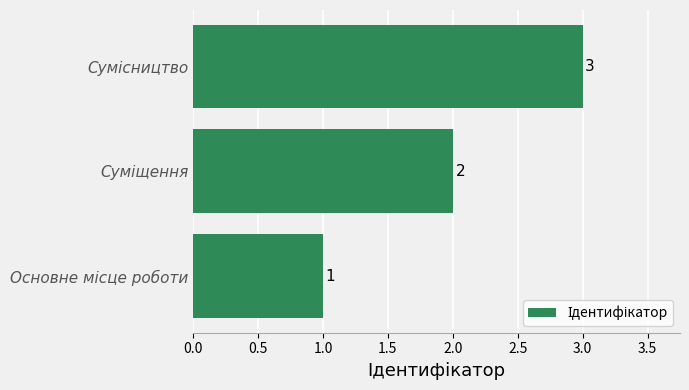

Reading top to bottom, list all the values displayed in this chart.

3	2	1